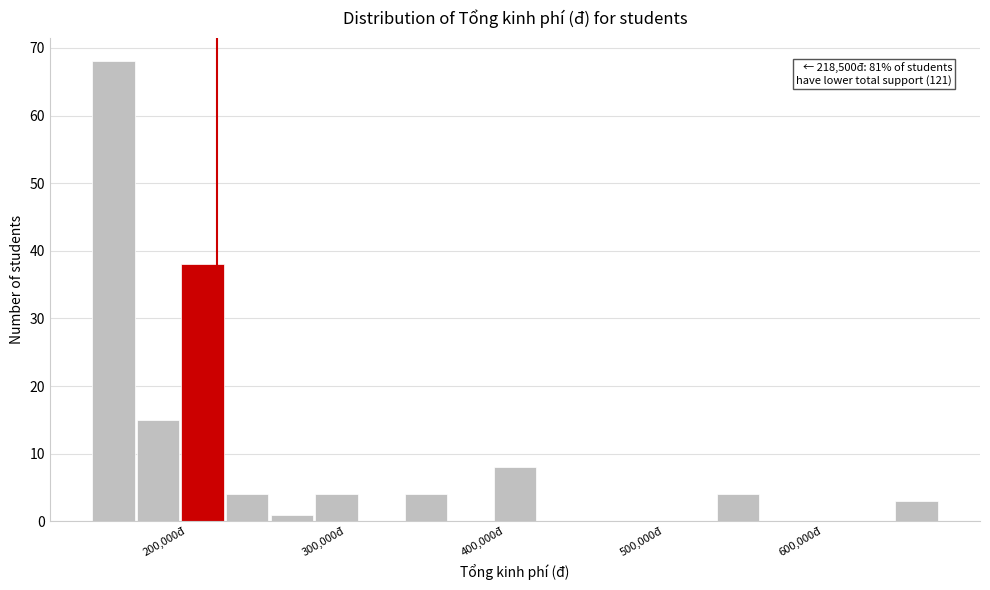

Read against the x-axis, roughly where is the centre of the tallest bar?

150000